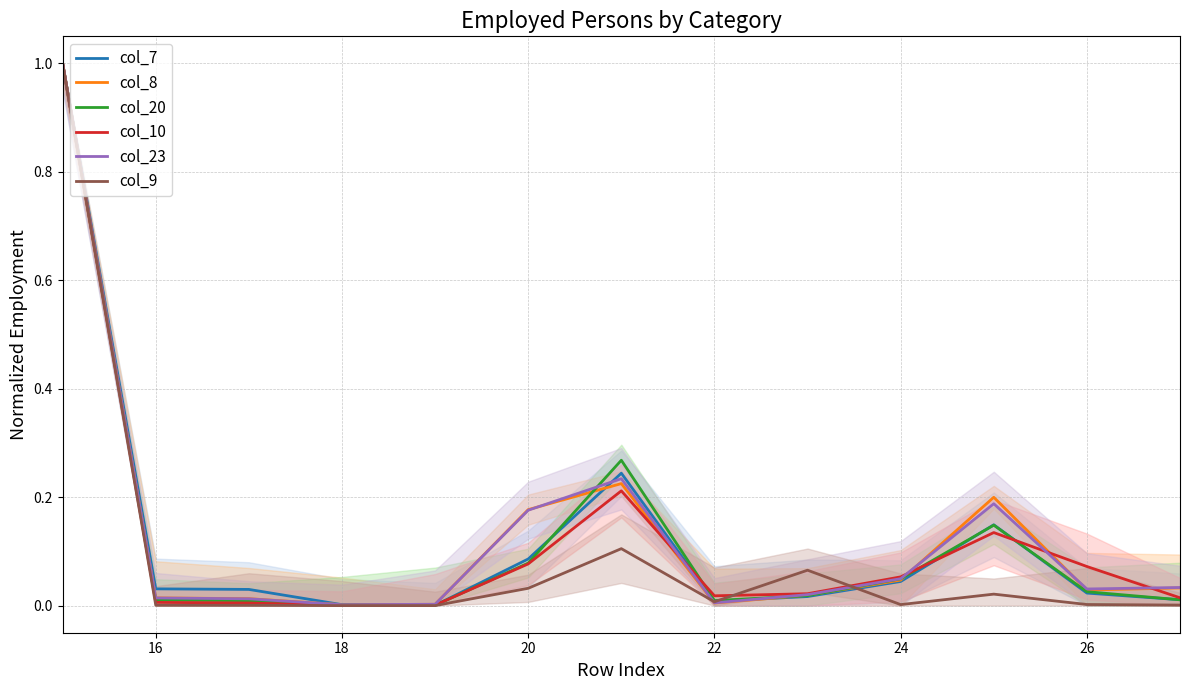

The value of col_23 at 11 is 0.1. True or false?

False